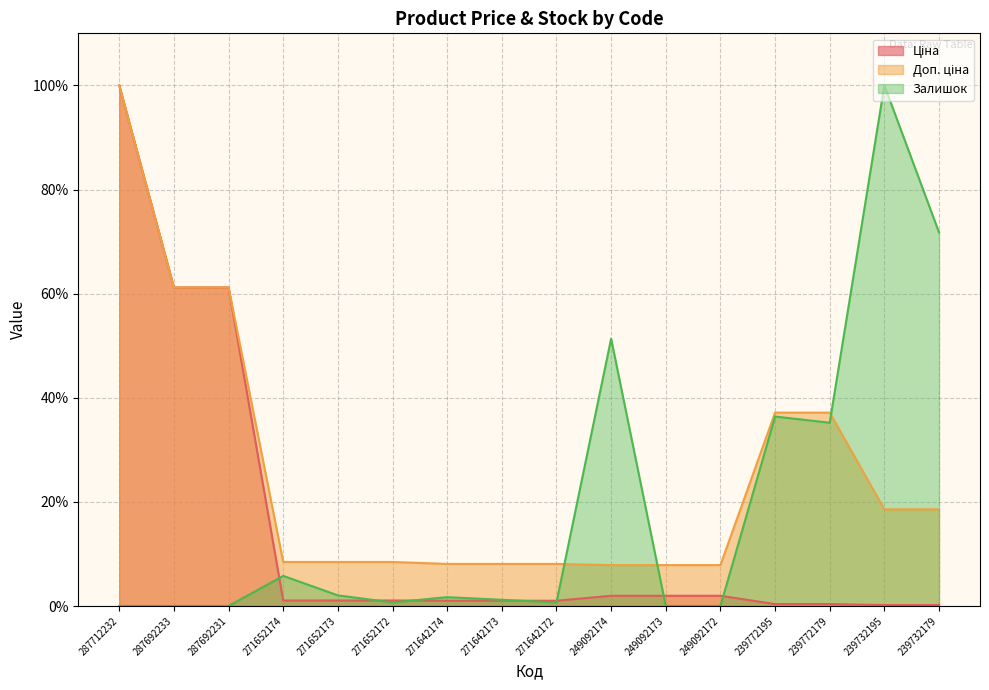

How many lines are shown in the chart?

3